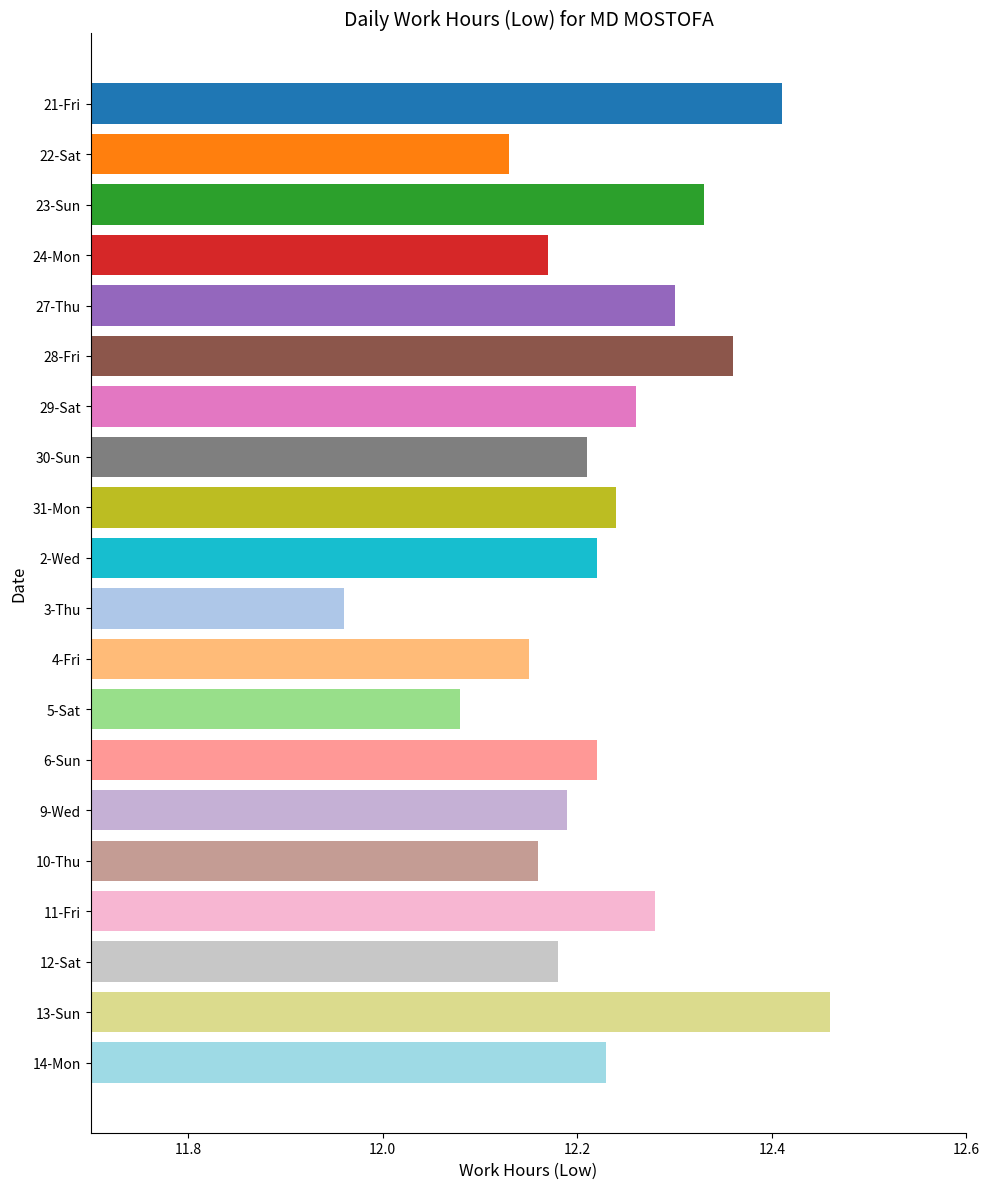

What is the difference between the second highest and second lowest values?

0.3